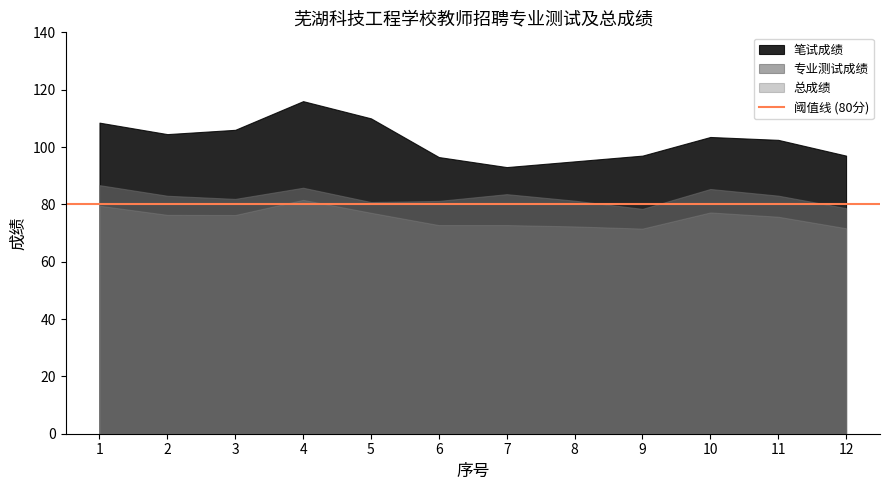

Reading left to right, what are all the values shown in this chart?

笔试成绩: 108.5	104.5	106.0	116.0	110.0	96.5	93.0	95.0	97.0	103.5	102.5	97.0
专业测试成绩: 86.7	83.0	81.9	85.8	80.8	81.2	83.6	81.3	78.4	85.4	83.0	78.7
总成绩: 79.5	76.3	76.3	81.6	77.1	72.8	72.8	72.3	71.5	77.2	75.7	71.7